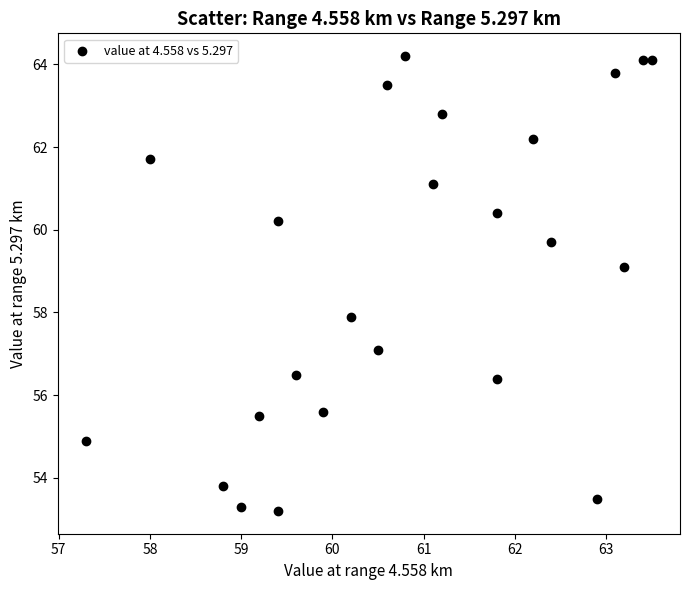

What is the range of Y values (max minus min)?

11.0